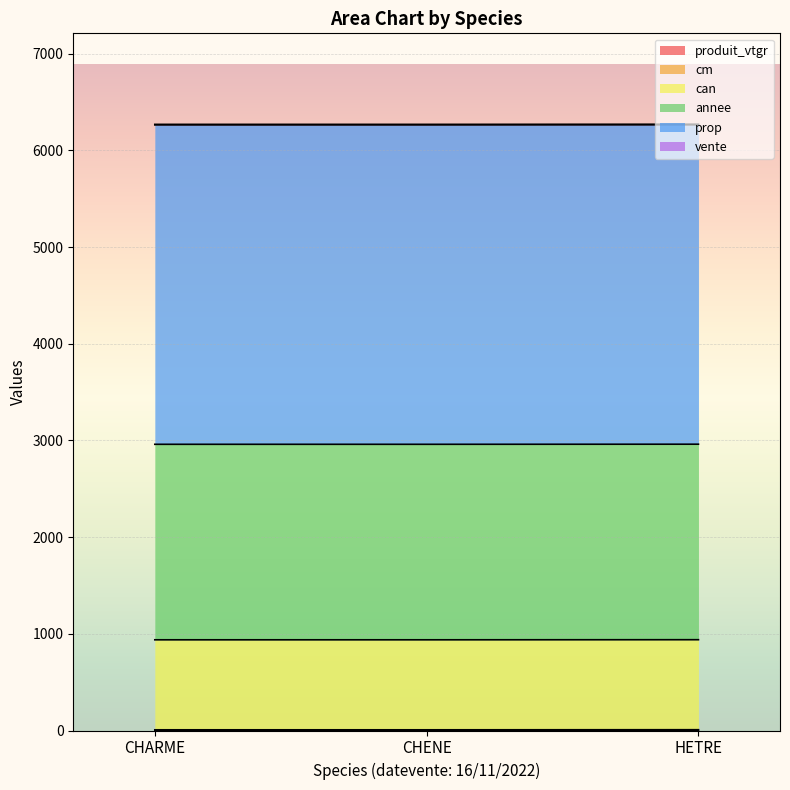

At which label is can closest to 931?

CHARME